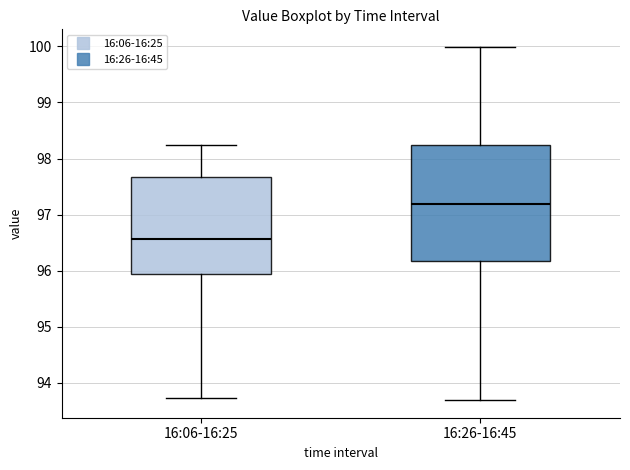

Where does the lower whisker of the box for 16:26-16:45 end on the y-axis? The values are not printed on the chart, so give them approximately, as read against the axis.

93.7